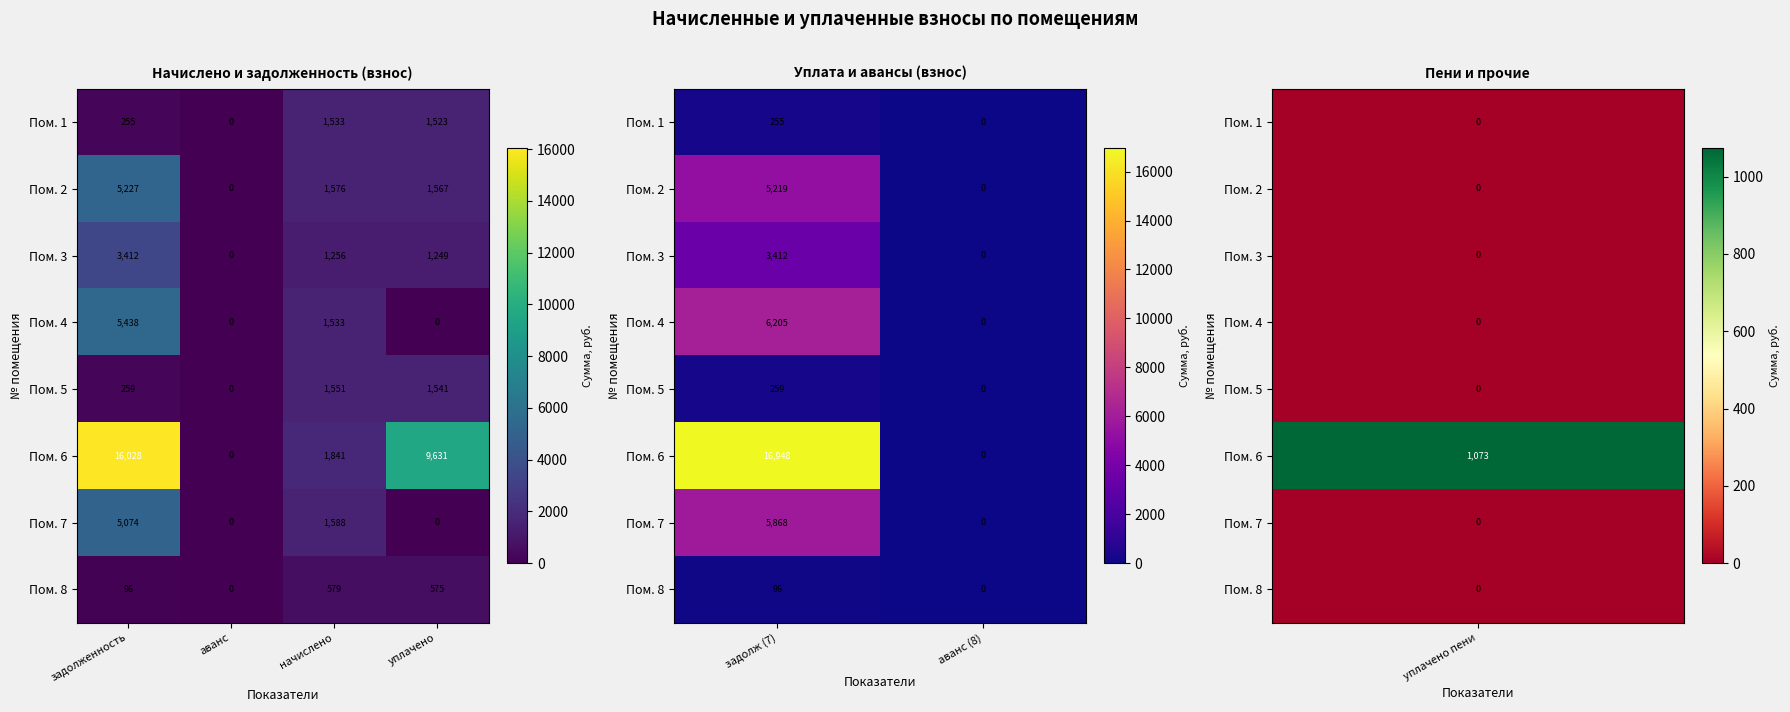

What is the maximum value for Пом. 4?

6204.6